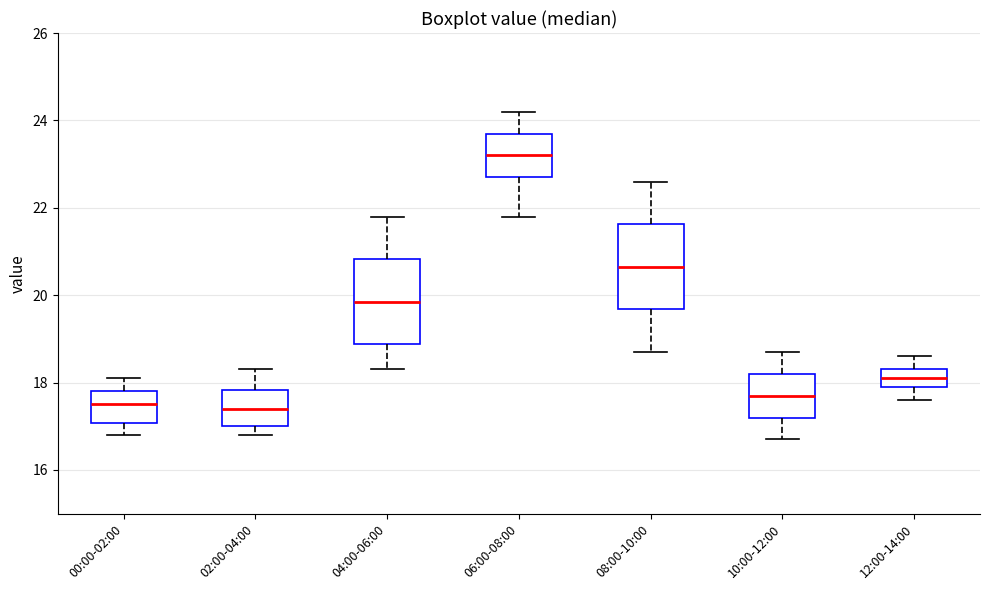

Where is the upper edge of the box for 06:00-08:00 on the y-axis? The values are not printed on the chart, so give them approximately, as read against the axis.

23.8